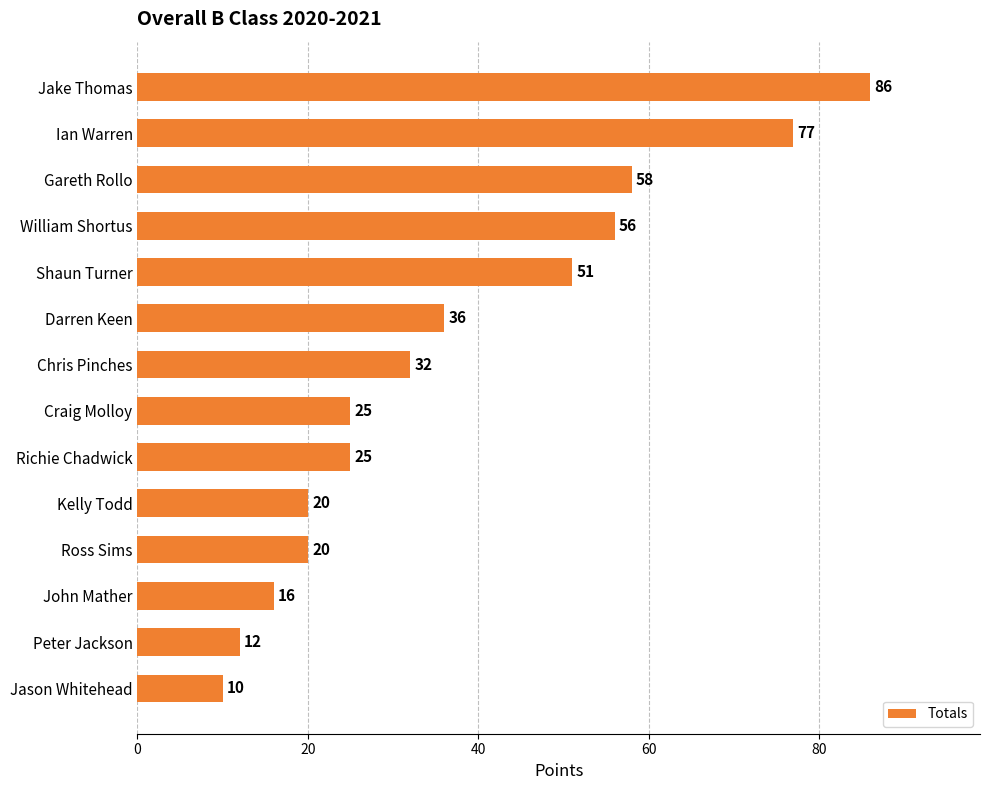

Which label corresponds to the smallest value in the chart?

Jason Whitehead